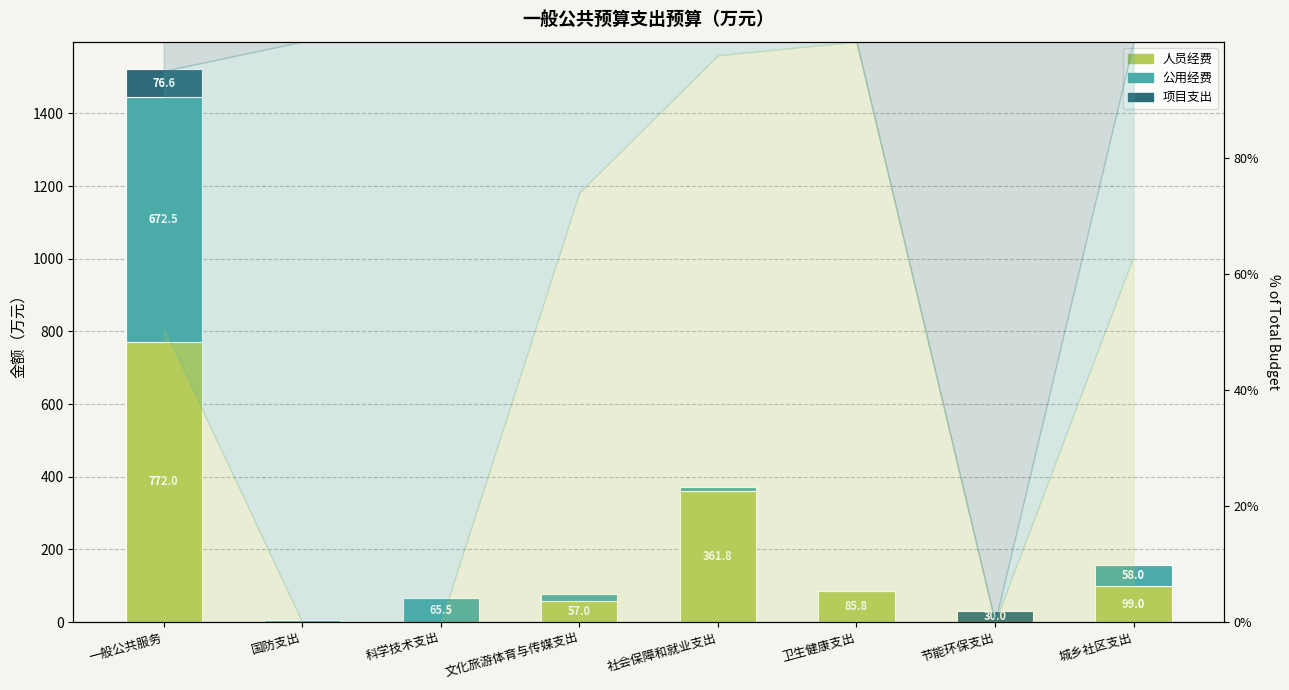

What is the difference between the second highest and minimum values in the 公用经费 series?

65.5